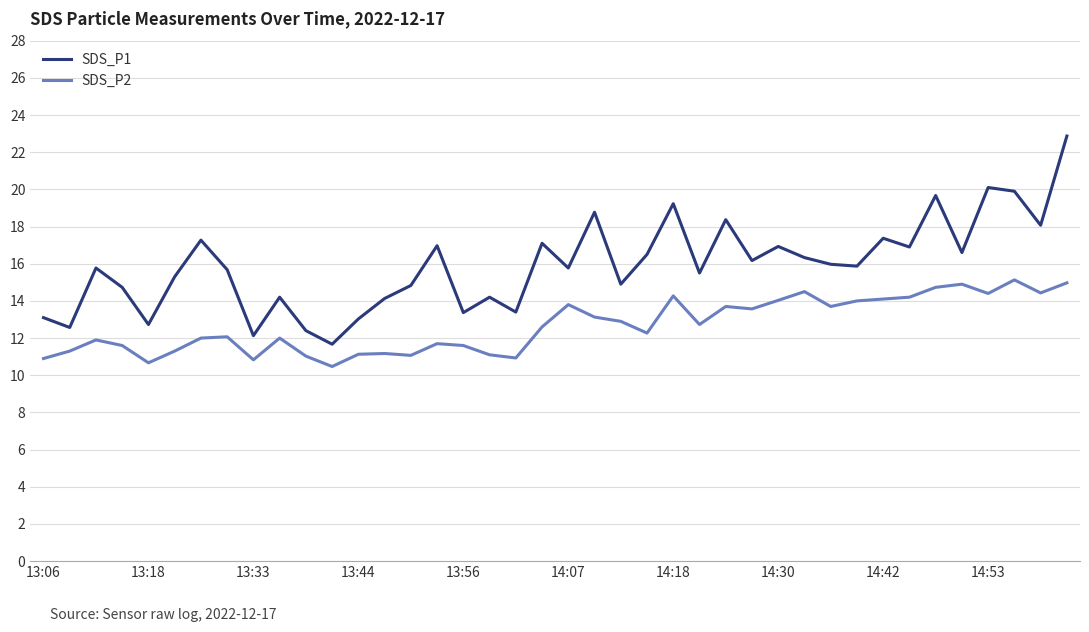

Which series has the largest total across all categories?

SDS_P1